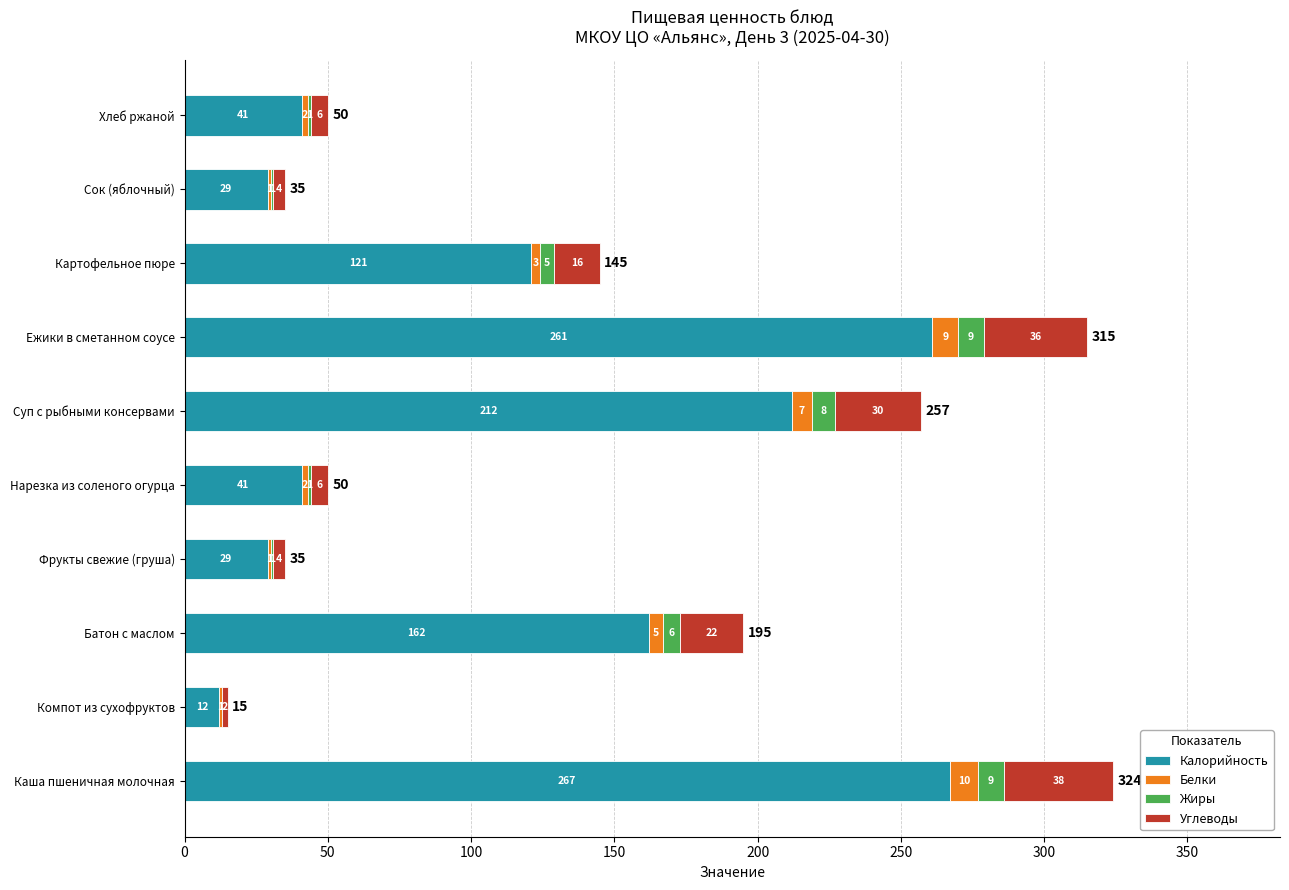

Where is Калорийность nearest to the value 139?

Картофельное пюре